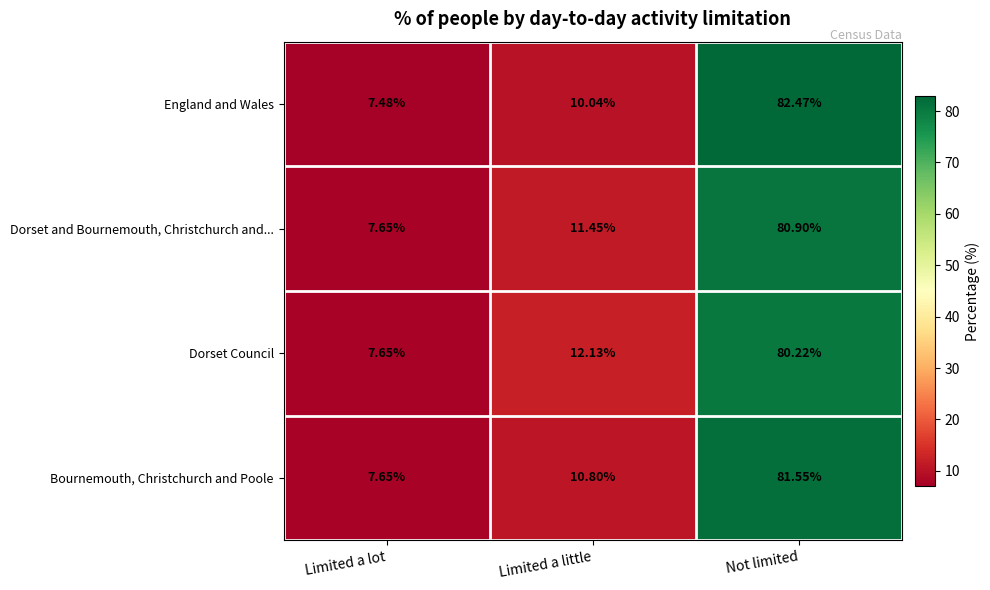

Is the value of Dorset Council at Limited a lot greater than the value of England and Wales at Limited a little?

No